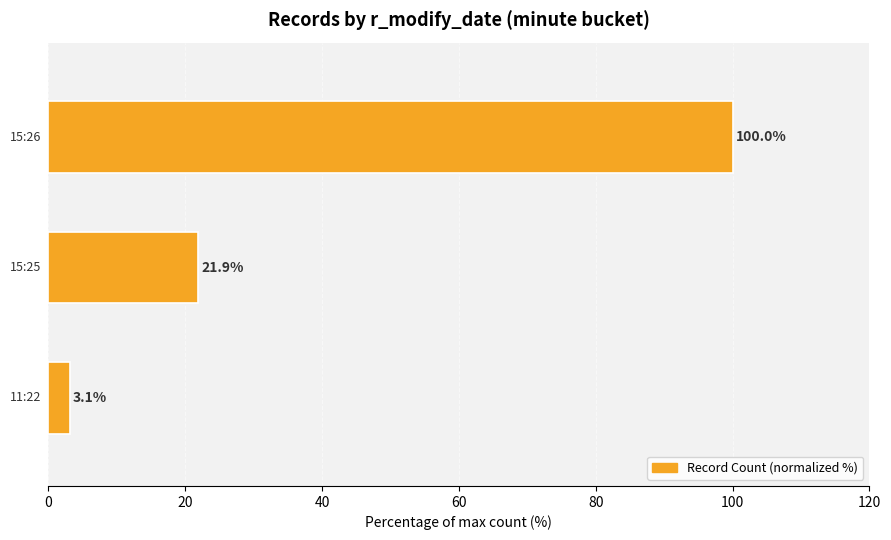

What is the average value?

41.7